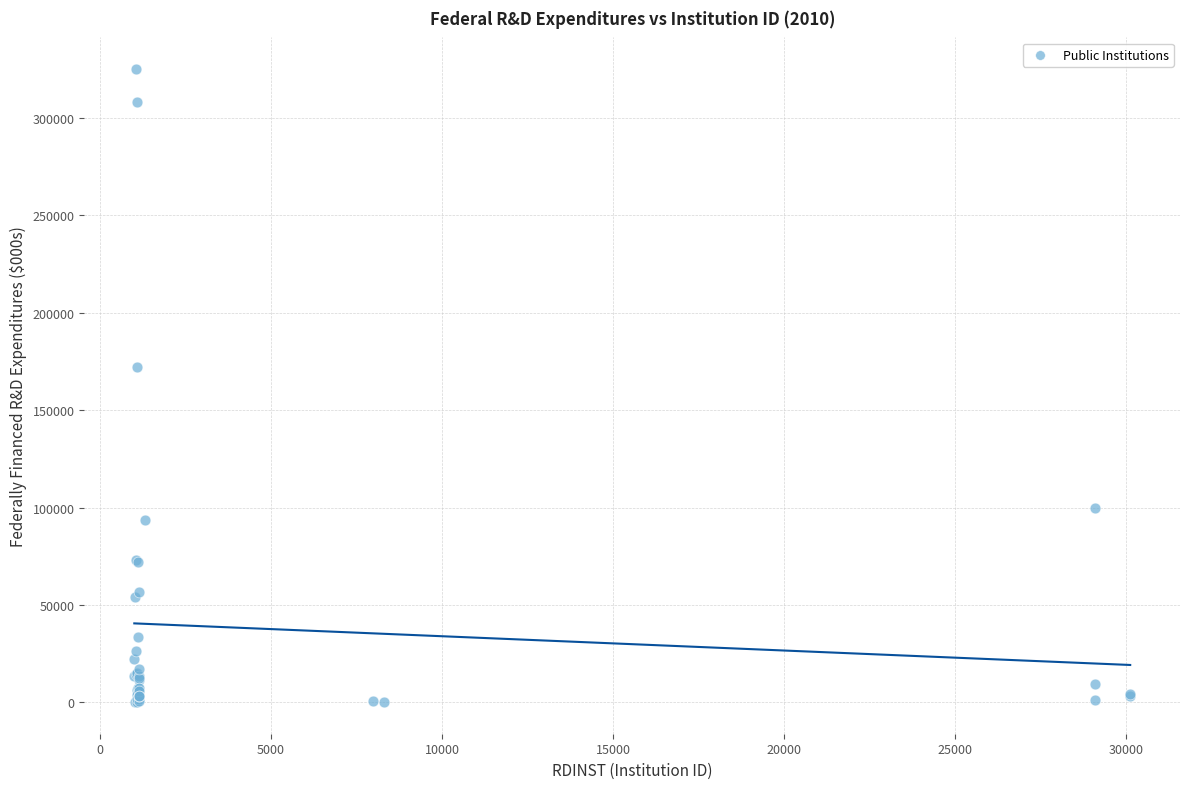

What Y value in the scatter plot is closest to 162618?

172202